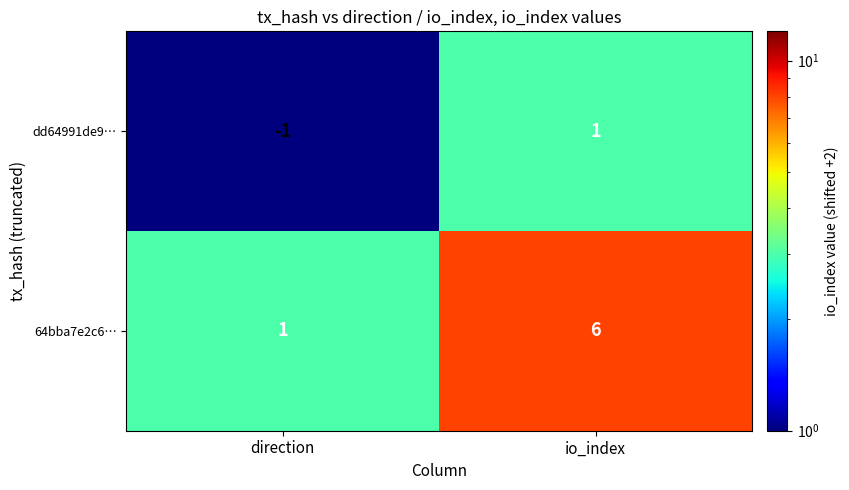

List the series in order of their peak value, highest first.

64bba7e2c6…, dd64991de9…